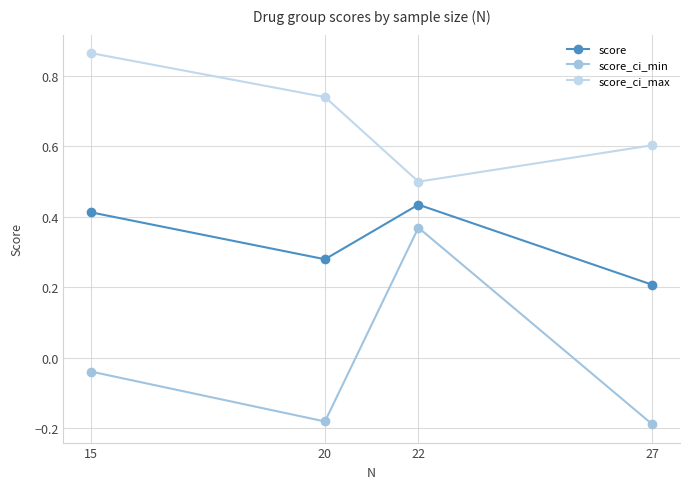

How many data points does each series have?

4